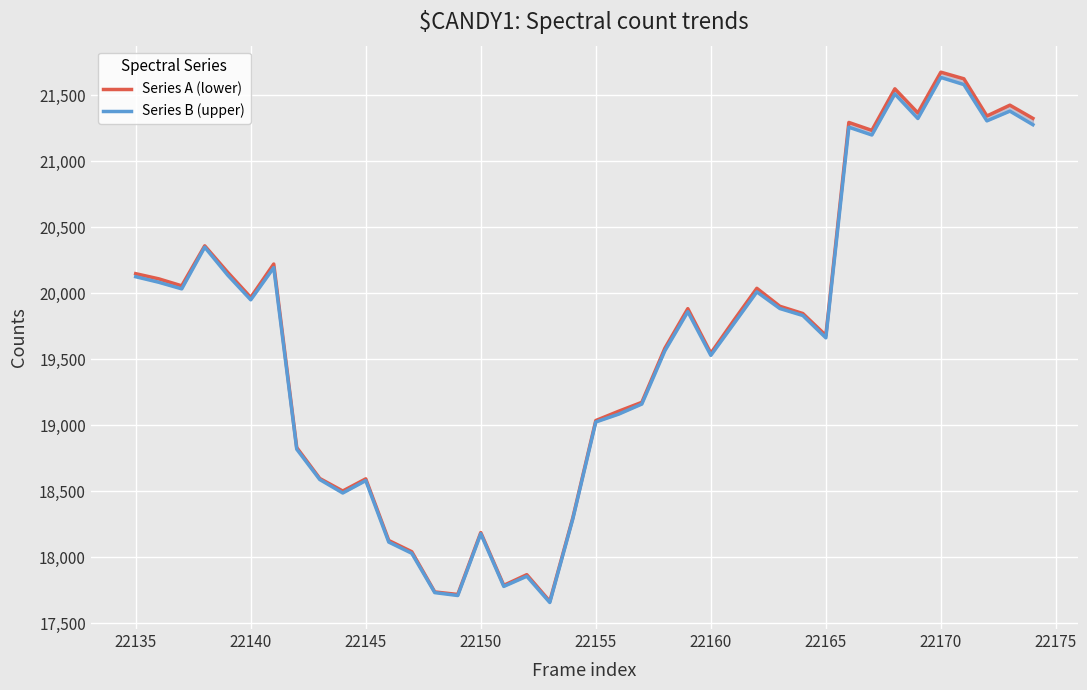

At which category is the sum across all series the highest?

22170